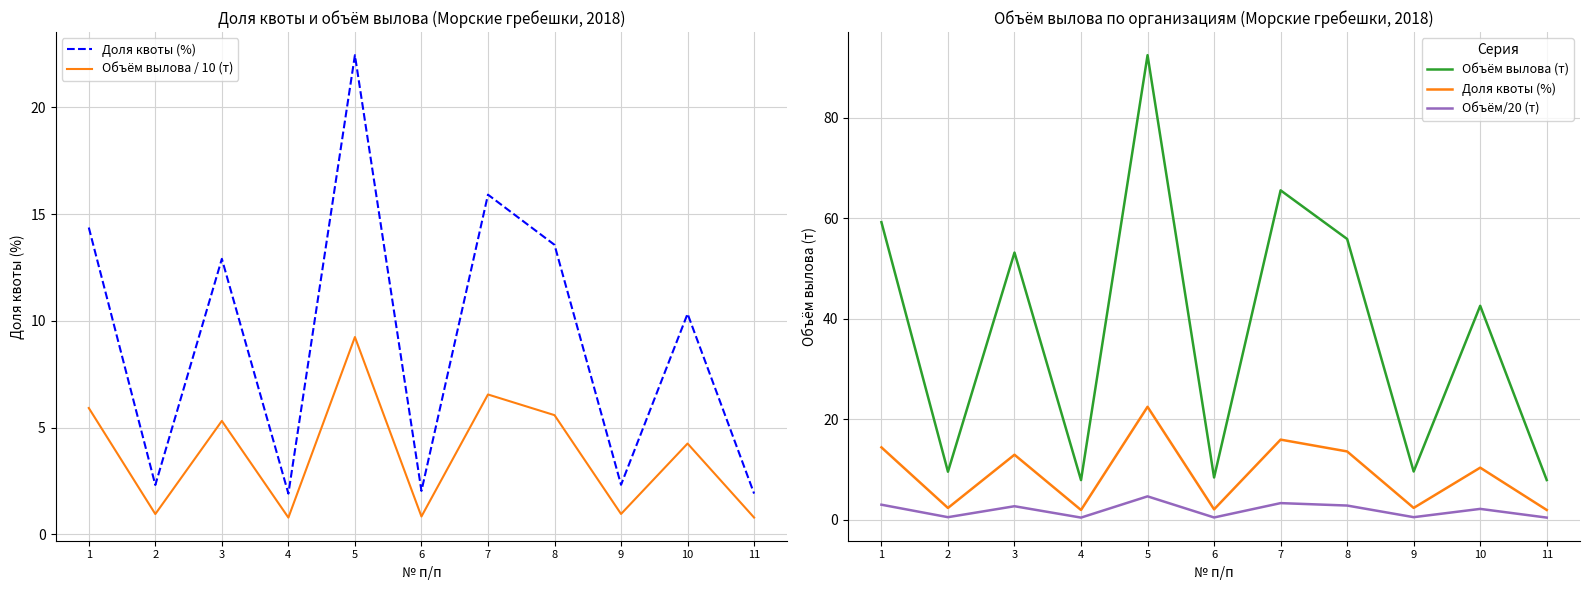

How many interior local valleys does the Объём вылова / 10 (т) series have?

4